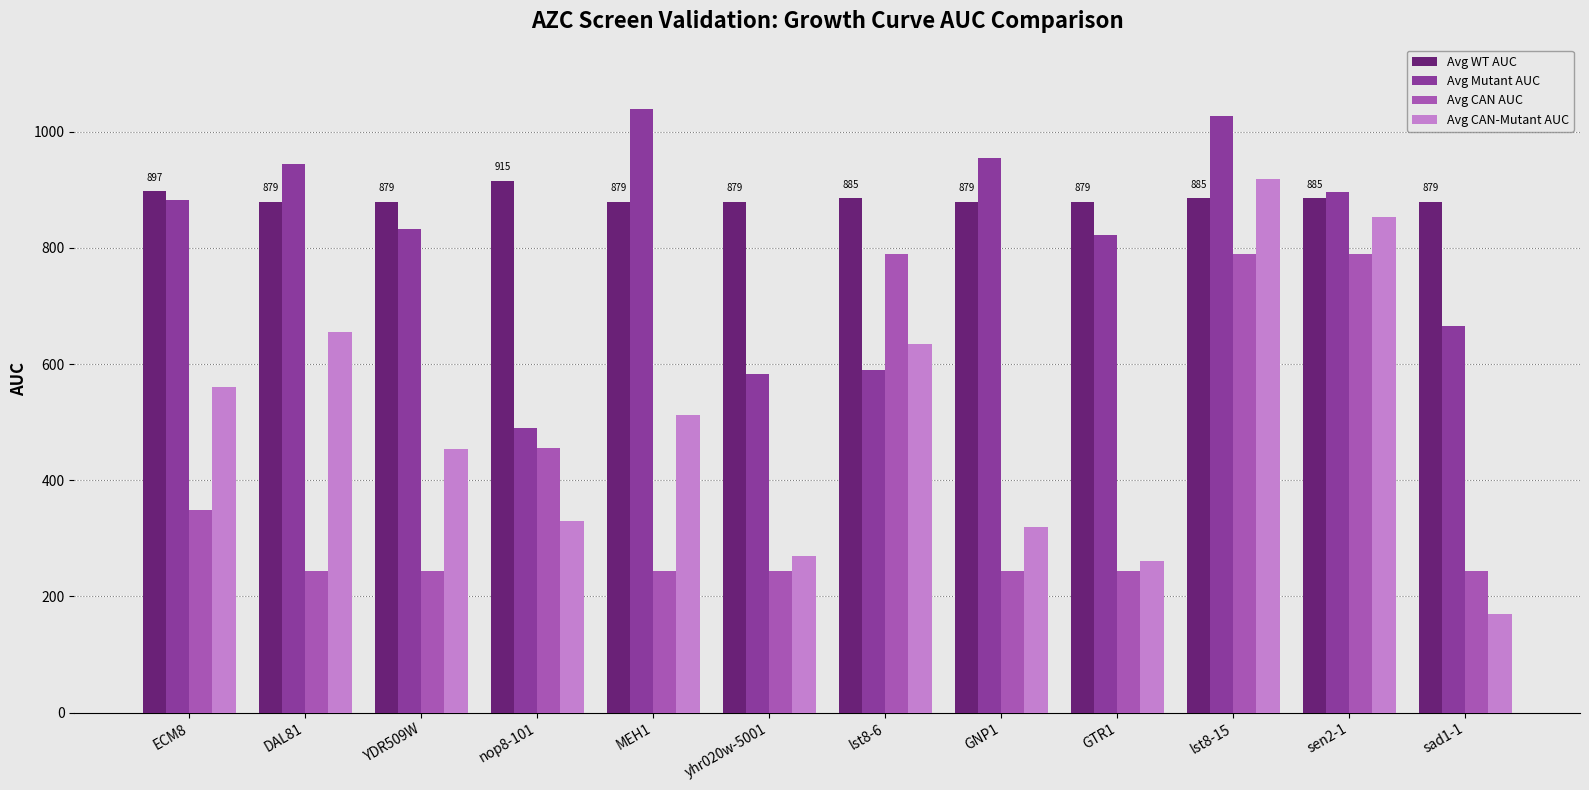

Rank the series at GNP1 from highest to lowest value.

Avg Mutant AUC, Avg WT AUC, Avg CAN-Mutant AUC, Avg CAN AUC